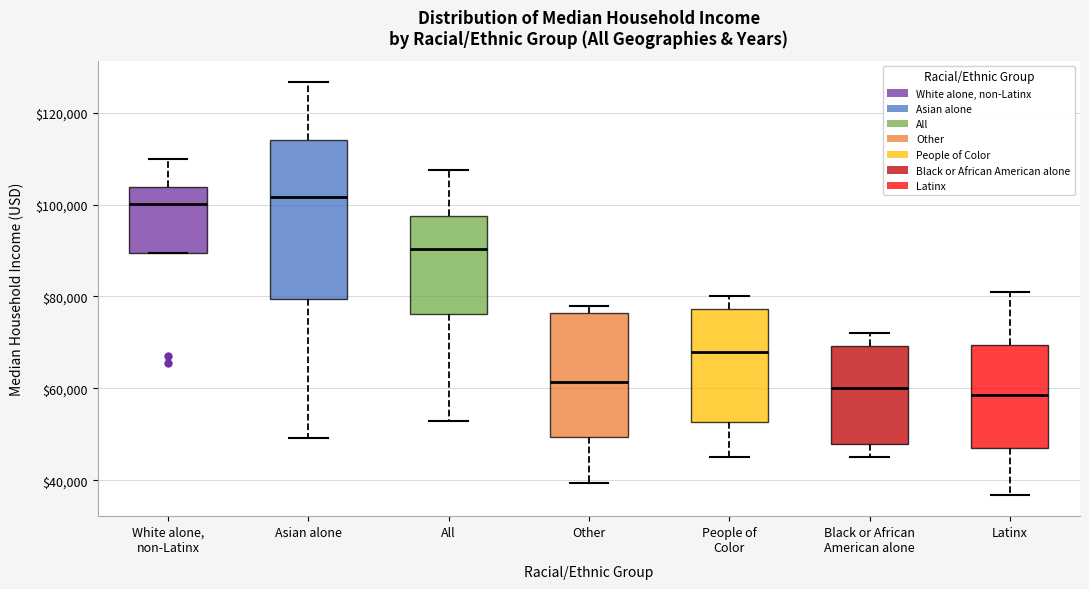

Reading left to right, read every box against the y-axis: the position of its median line, the range the box covers, and the ends of its whiskers. The values are not printed on the chart, so give them approximately, as read against the axis.

White alone, non-Latinx: median 100000, box 90000 to 104000, whiskers 90000 to 110000
Asian alone: median 102000, box 80000 to 114000, whiskers 50000 to 126000
All: median 90000, box 76000 to 98000, whiskers 52000 to 108000
Other: median 62000, box 50000 to 76000, whiskers 40000 to 78000
People of Color: median 68000, box 52000 to 78000, whiskers 46000 to 80000
Black or African American alone: median 60000, box 48000 to 70000, whiskers 46000 to 72000
Latinx: median 58000, box 48000 to 70000, whiskers 36000 to 82000